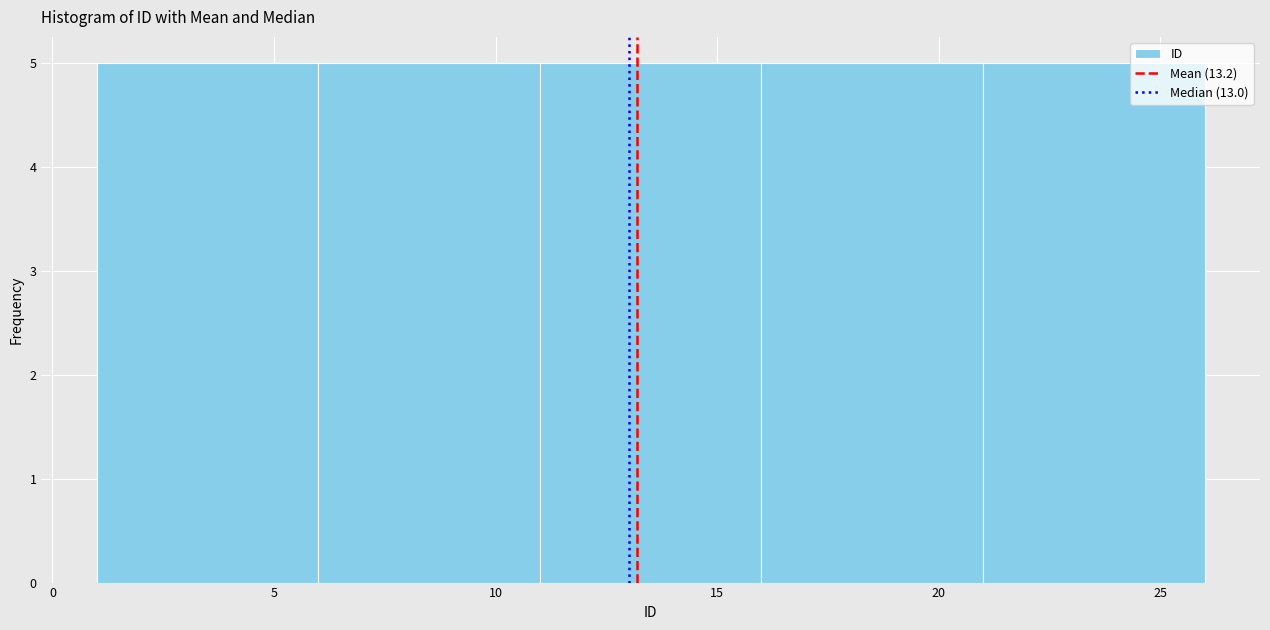

How tall is the bar that spans 21 to 26 on the x-axis? The values are not printed on the chart, so give them approximately, as read against the axis.

5